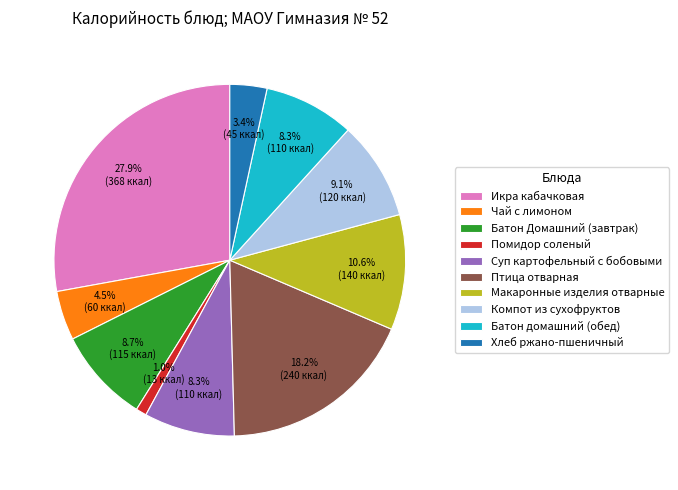

To the nearest percent, what is the average slice percentage?

10%